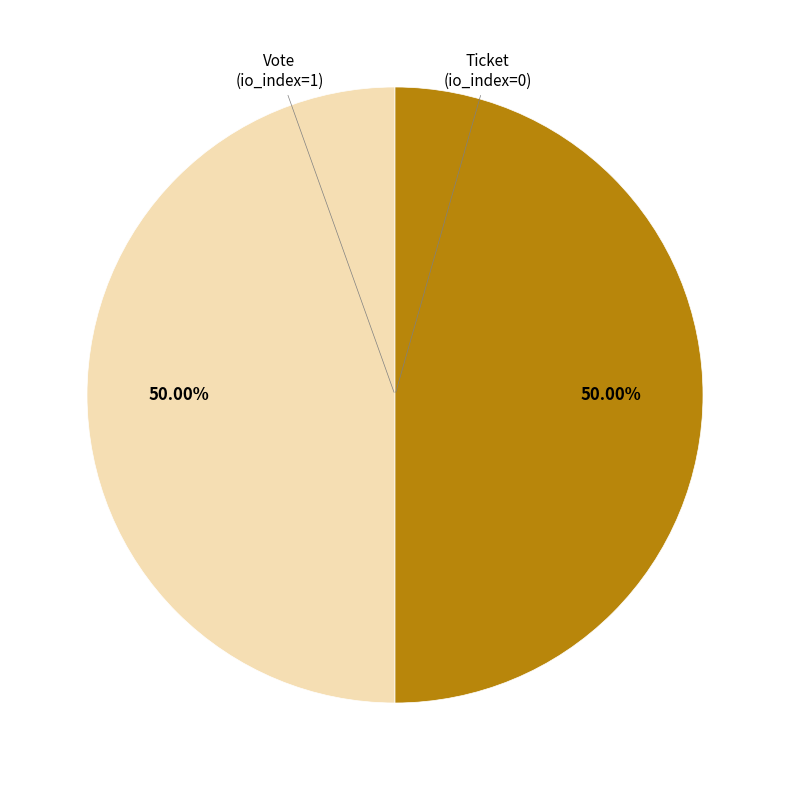

Which category has the smallest portion of the pie?

Ticket (io_index=0)